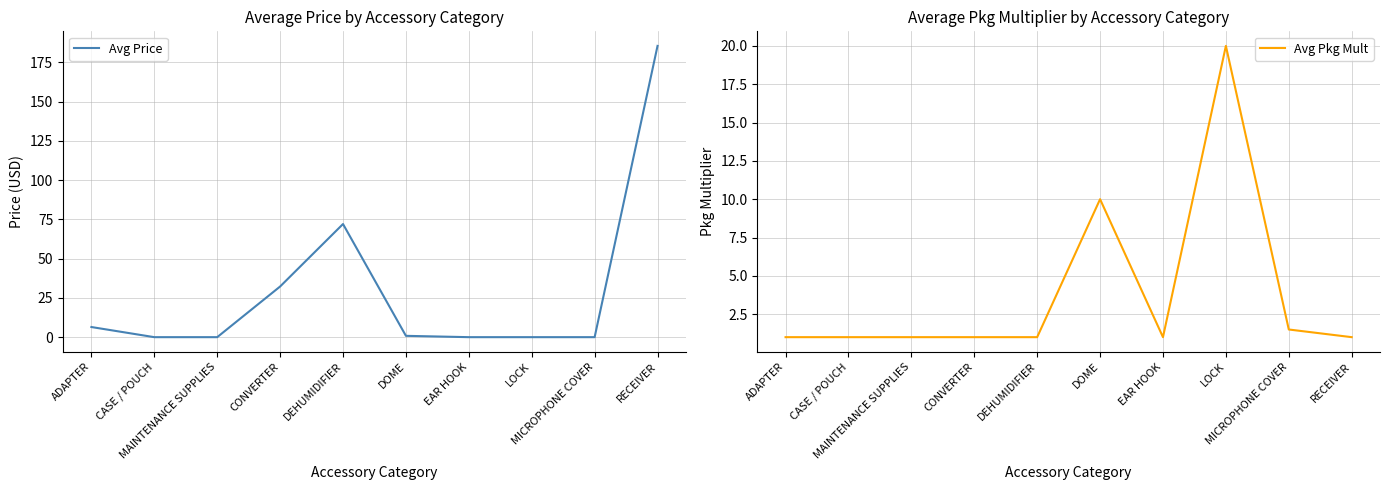

True or false: Avg Price and Avg Pkg Mult intersect in this chart.

True